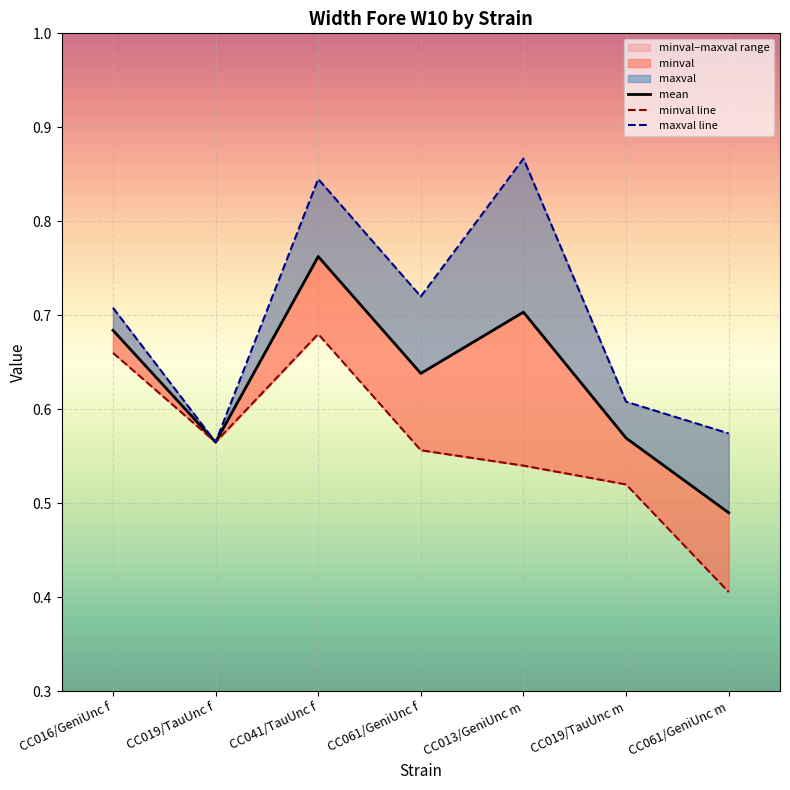

What is the greatest value displayed?

0.9